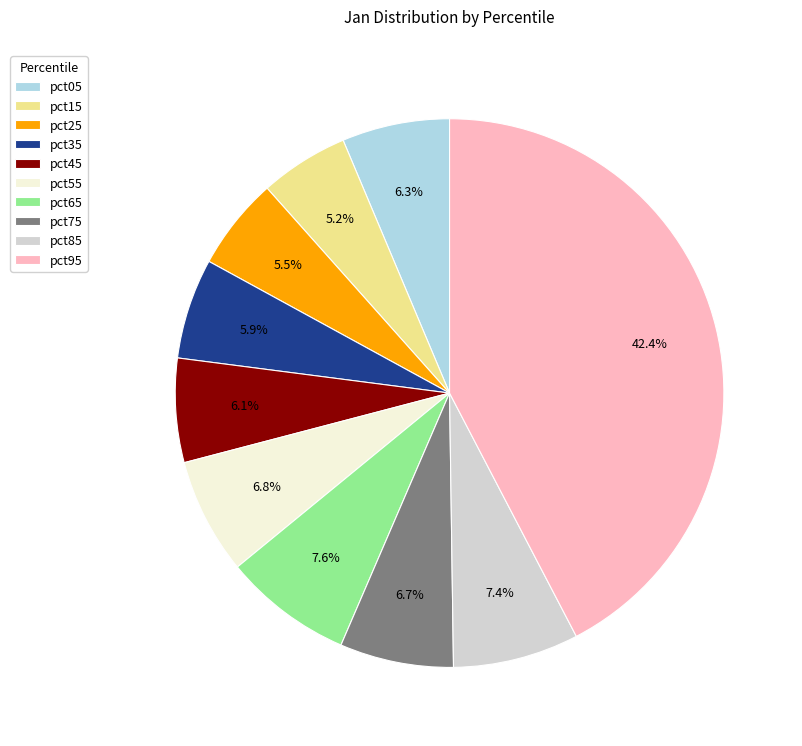

What is the largest slice in the pie chart?

pct95